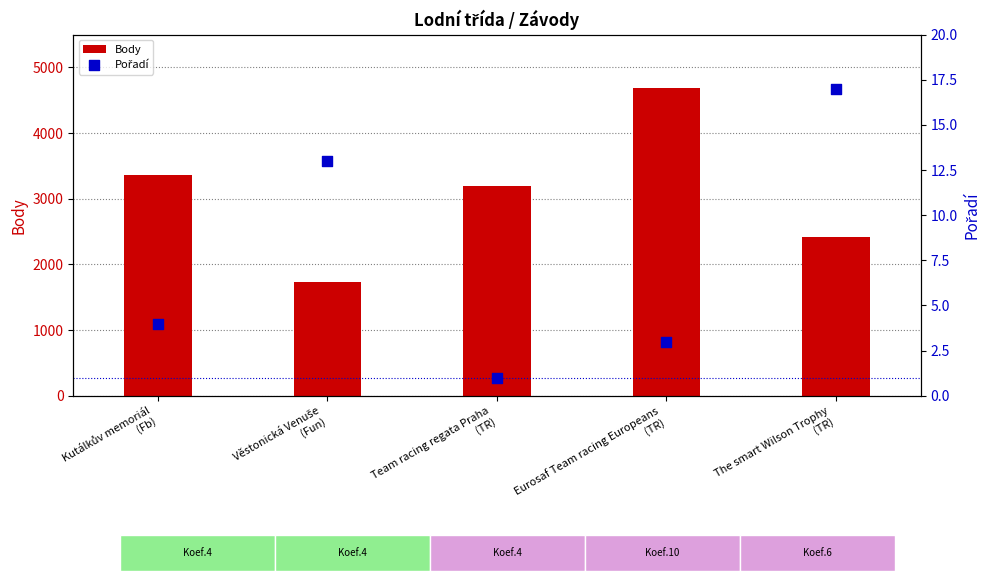

Which series reaches the maximum Y coordinate?

Body